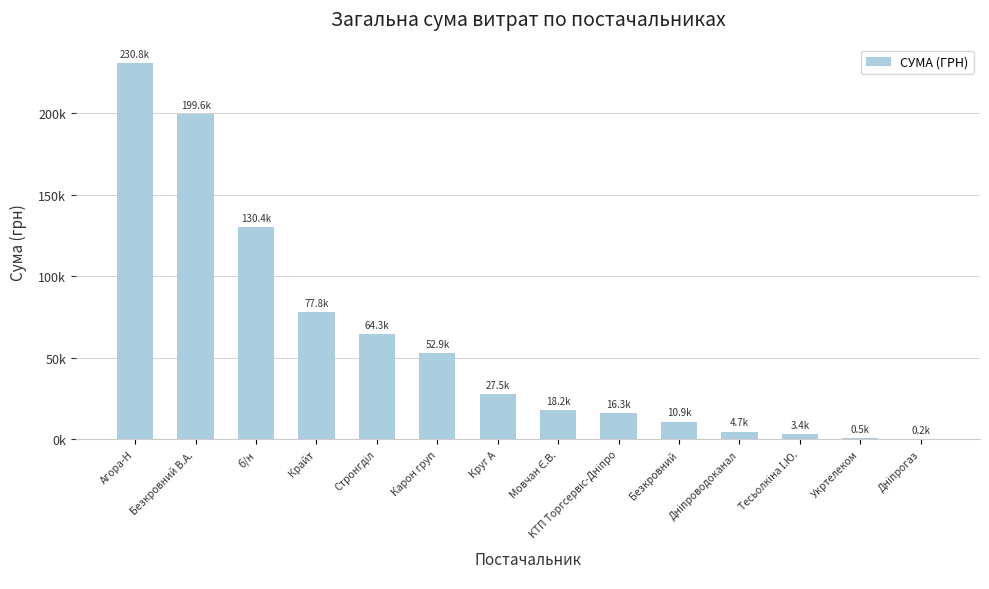

Rank the categories by value from highest to lowest.

Агора-Н, Безкровний В.А., б/н, Крайт, Стронгділ, Карон груп, Круг А, Мовчан Є.В., КТП Торгсервіс-Дніпро, Безкровний, Дніпроводоканал, Тесьолкіна І.Ю., Укртелеком, Дніпрогаз